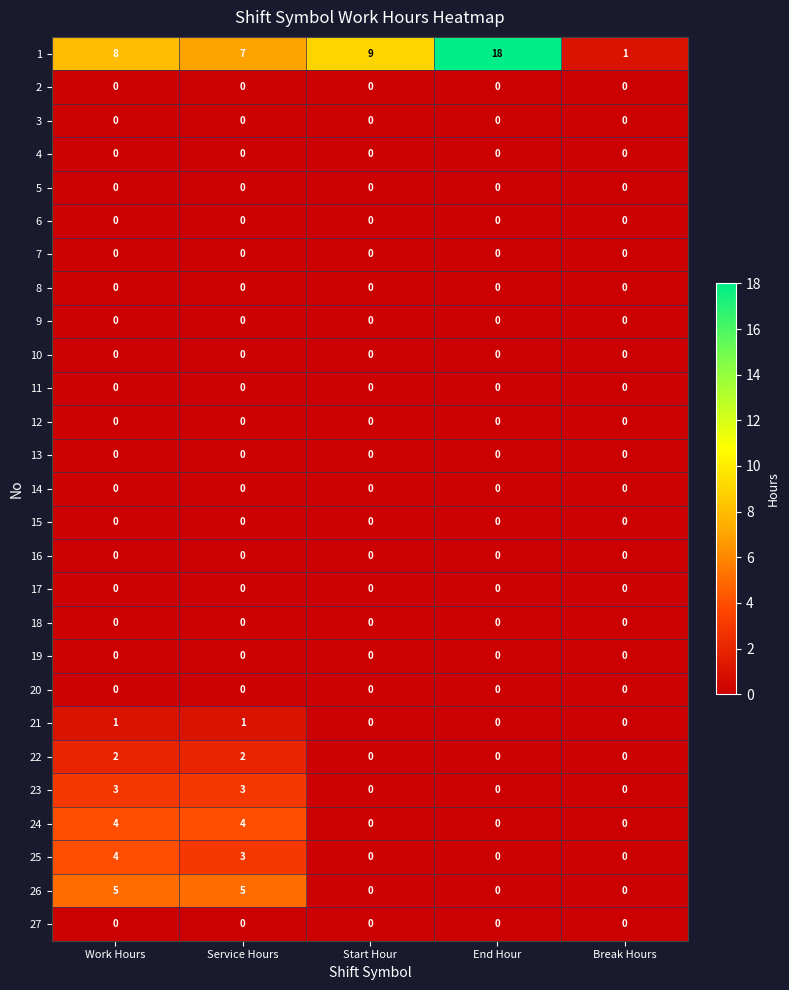

Is it true that 4 equals 0 at Start Hour?

True